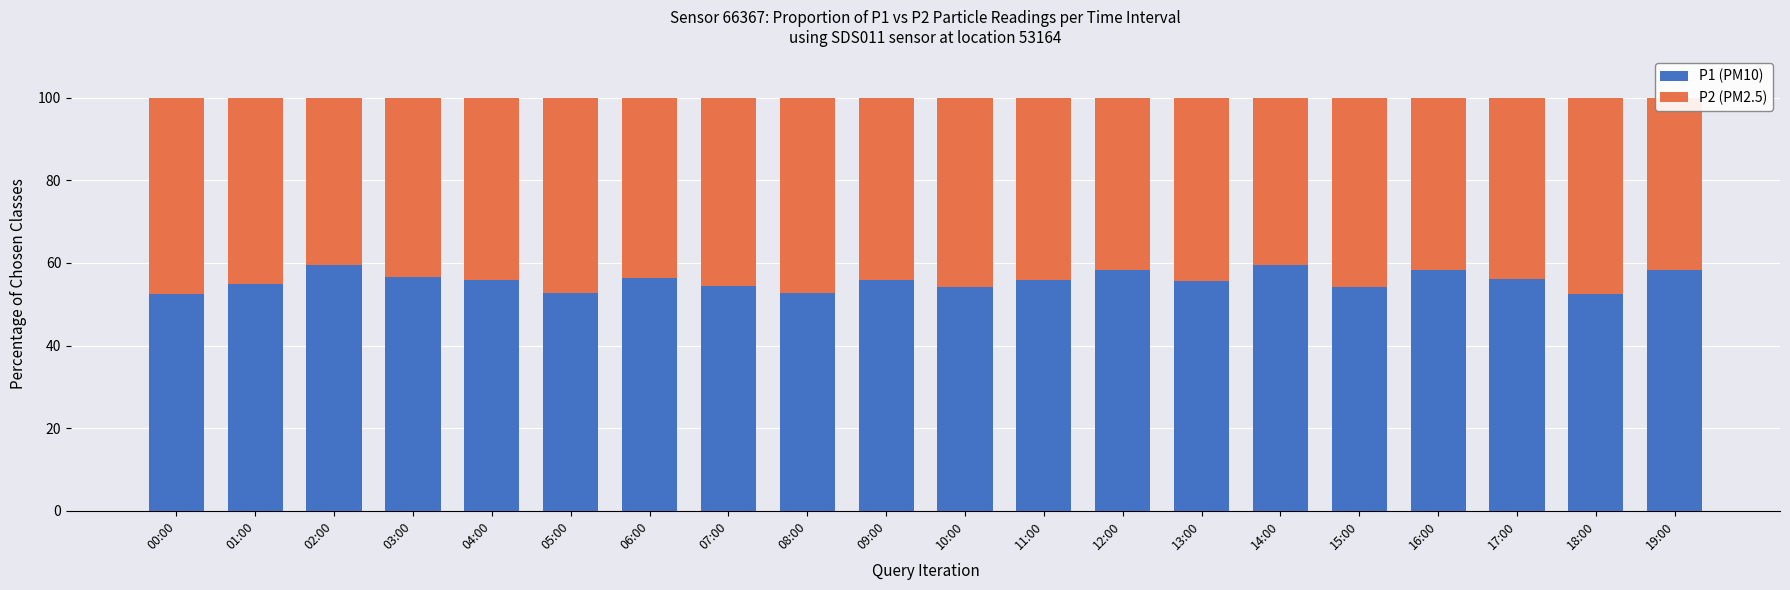

What is the total value across all series at 07:00?

100.0